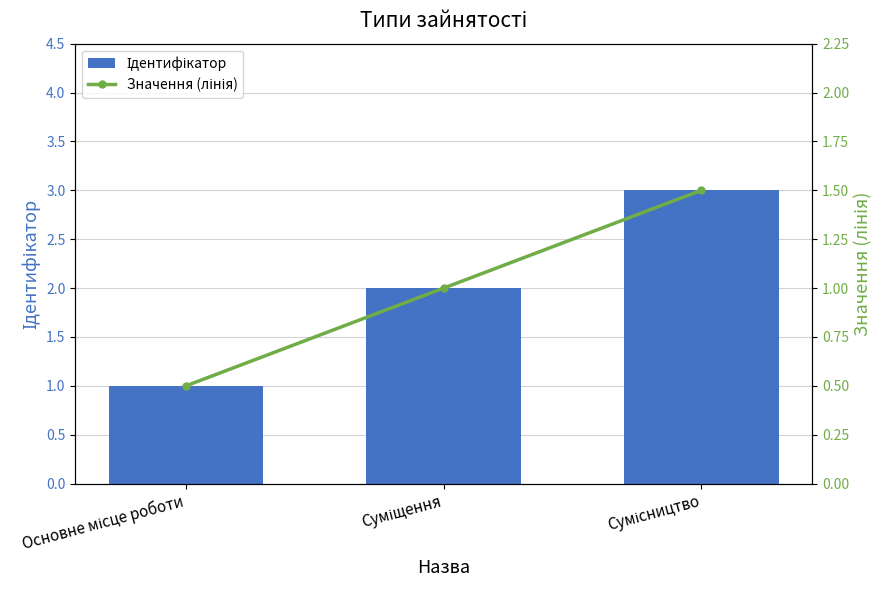

Which category has the lowest value across all series?

Основне місце роботи